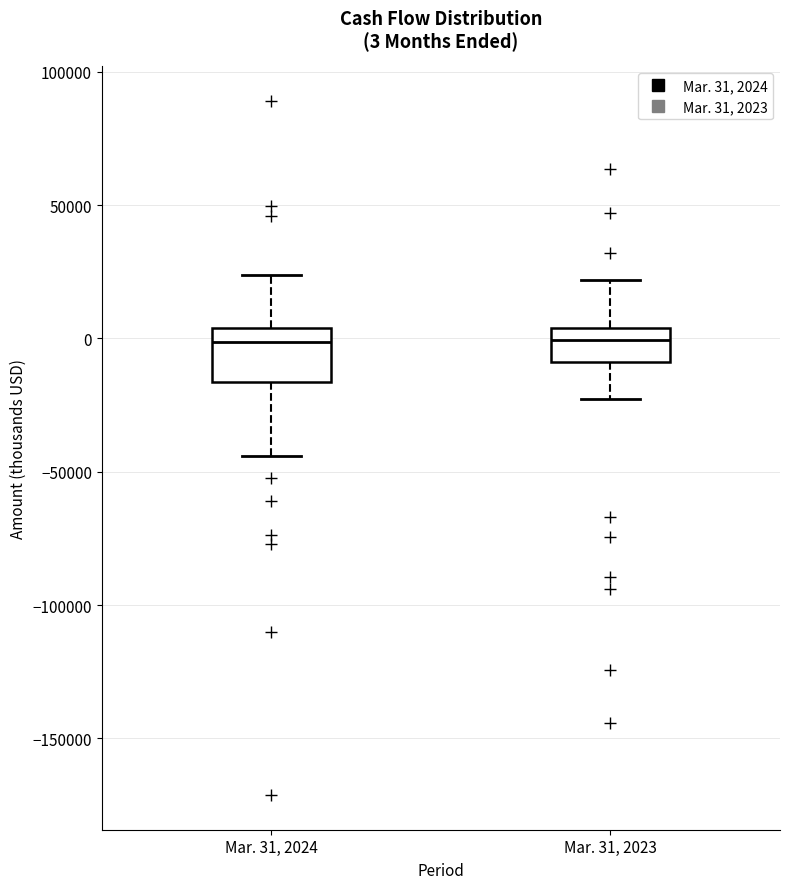

Comparing the boxes themselves (not the whiskers), which one is the tallest?

Mar. 31, 2024